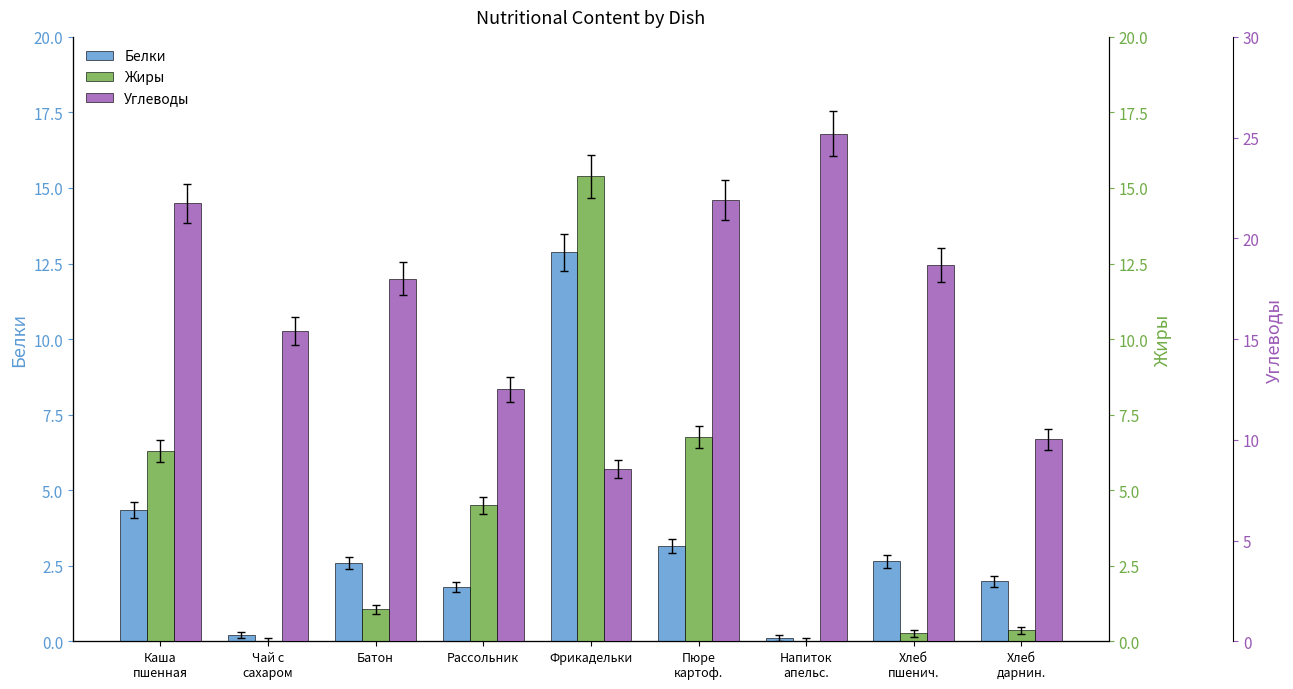

What is the maximum value shown in the chart?

25.2